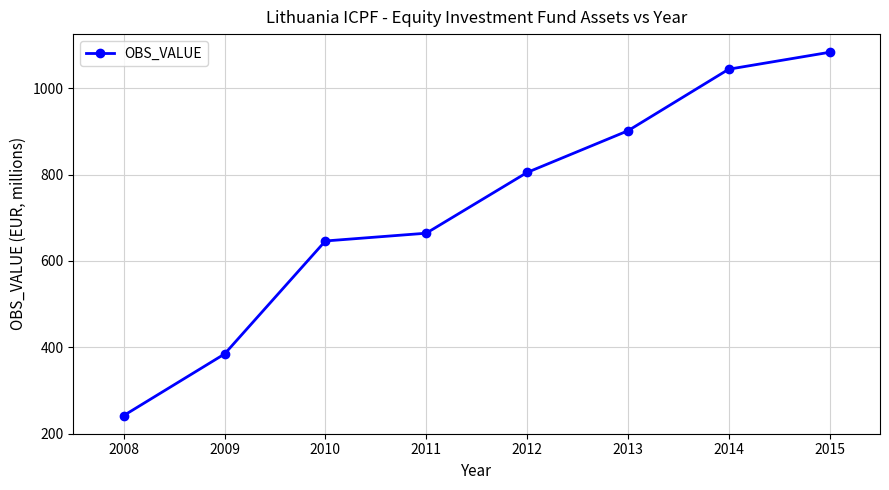

What is the ratio of the value at 2012 to the value at 2011?

1.2